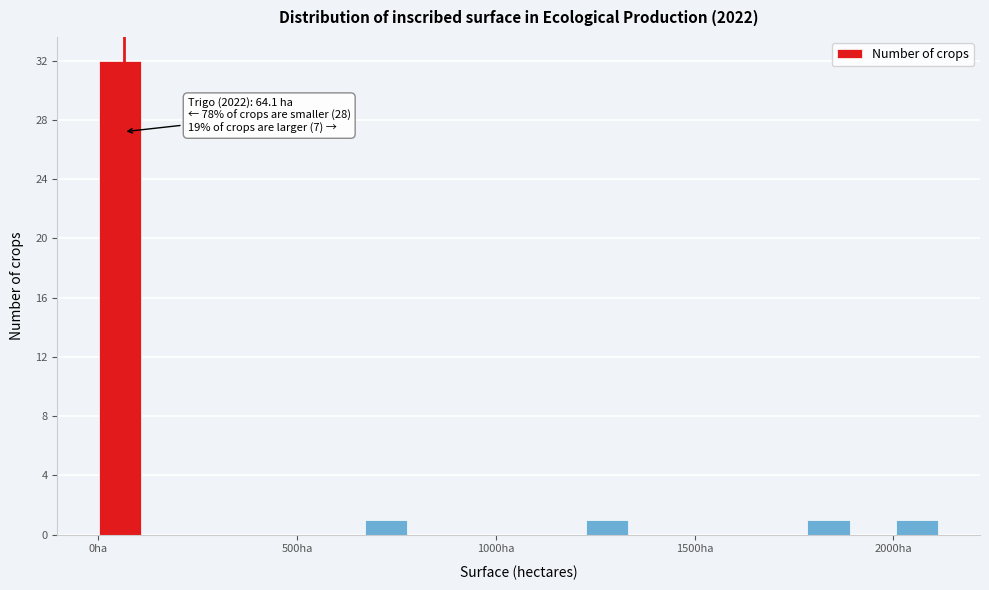

Read against the x-axis, roughly where is the centre of the tallest bar?

50